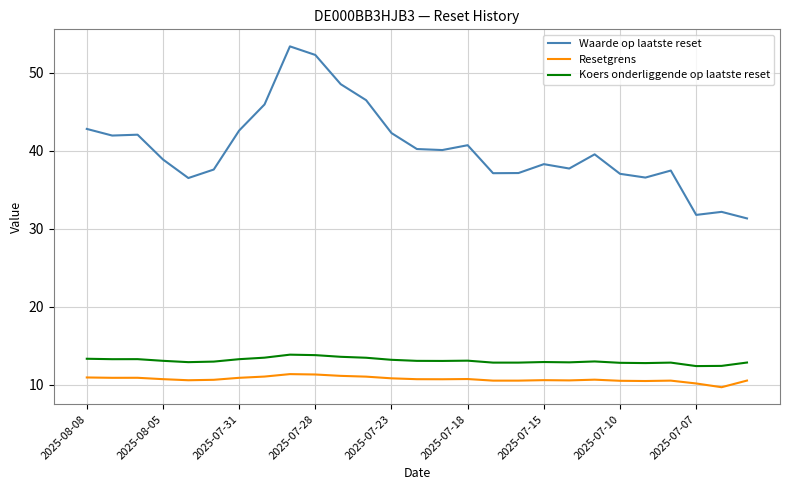

Which series has the largest total across all categories?

Waarde op laatste reset